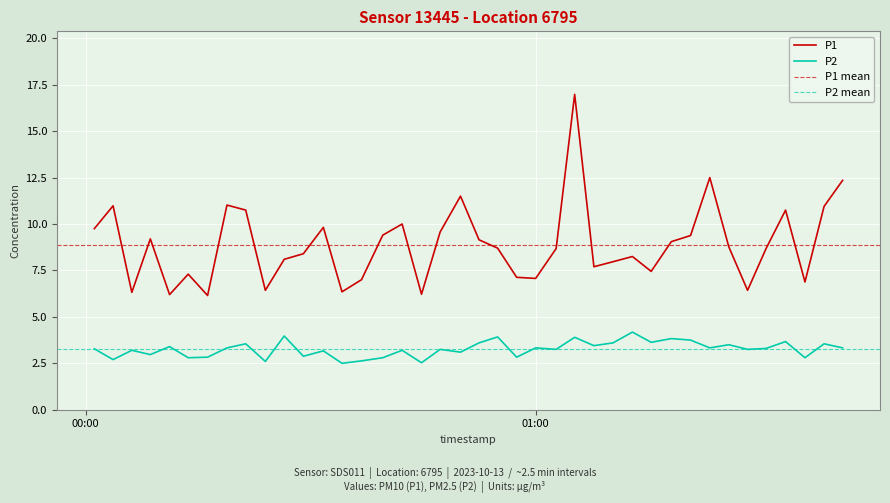

Does the chart display data point markers on the line(s)?

No